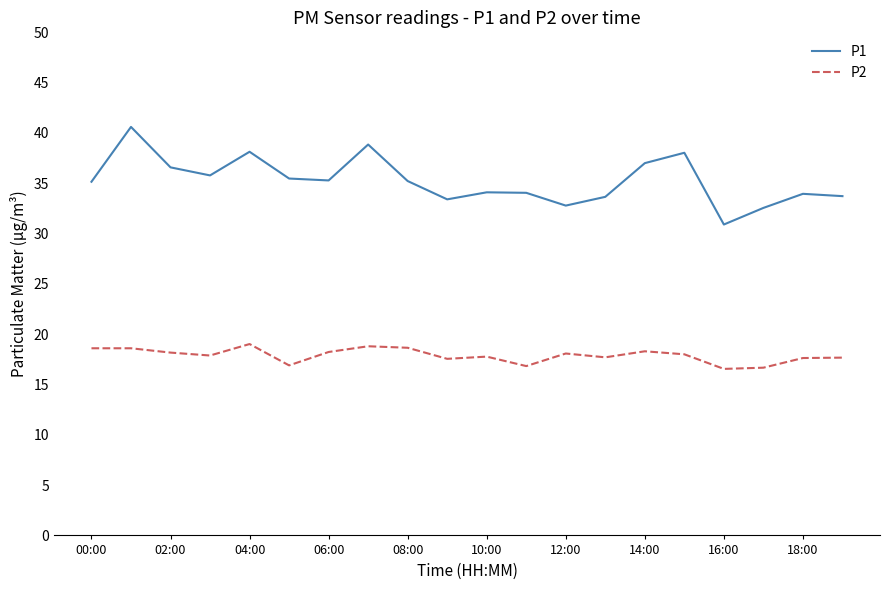

What is the difference between the maximum and minimum values in the P2 series?

2.5